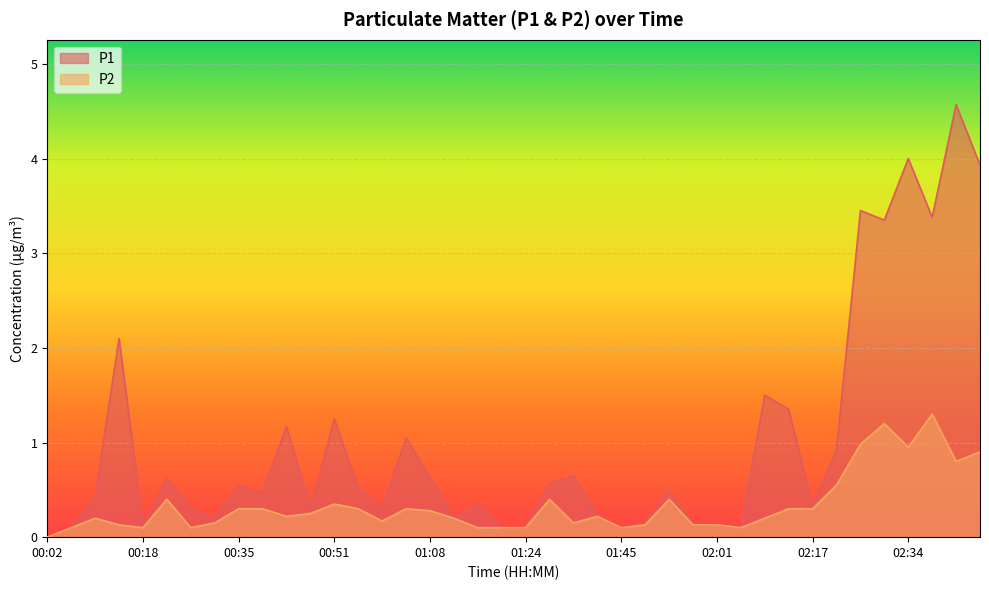

What is the average value of the P2 series?

0.3